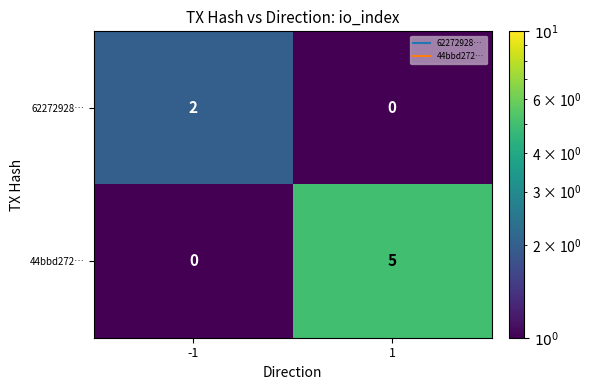

Rank the categories by 62272928… value from highest to lowest.

-1, 1